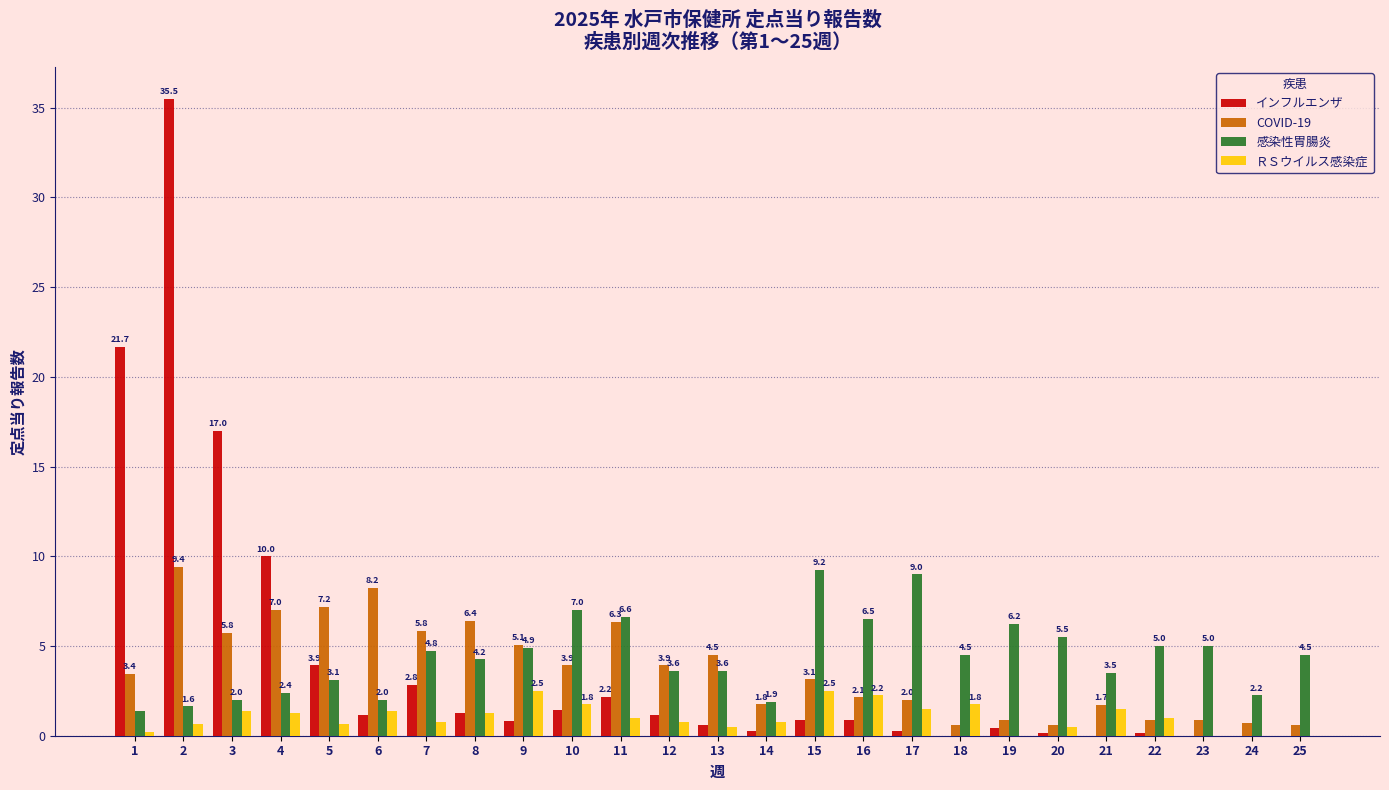

Is it true that COVID-19 equals 1.7 at 8?

False